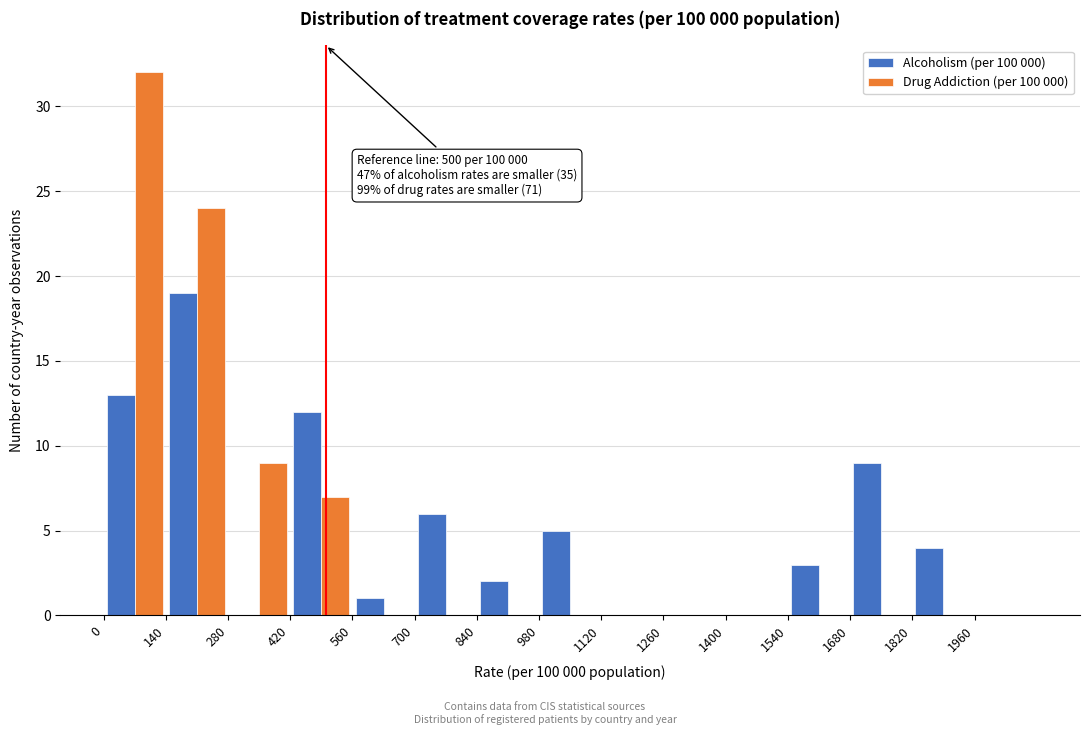

In the Drug Addiction (per 100 000) series, which range on the x-axis has the tallest bar?

0 to 140